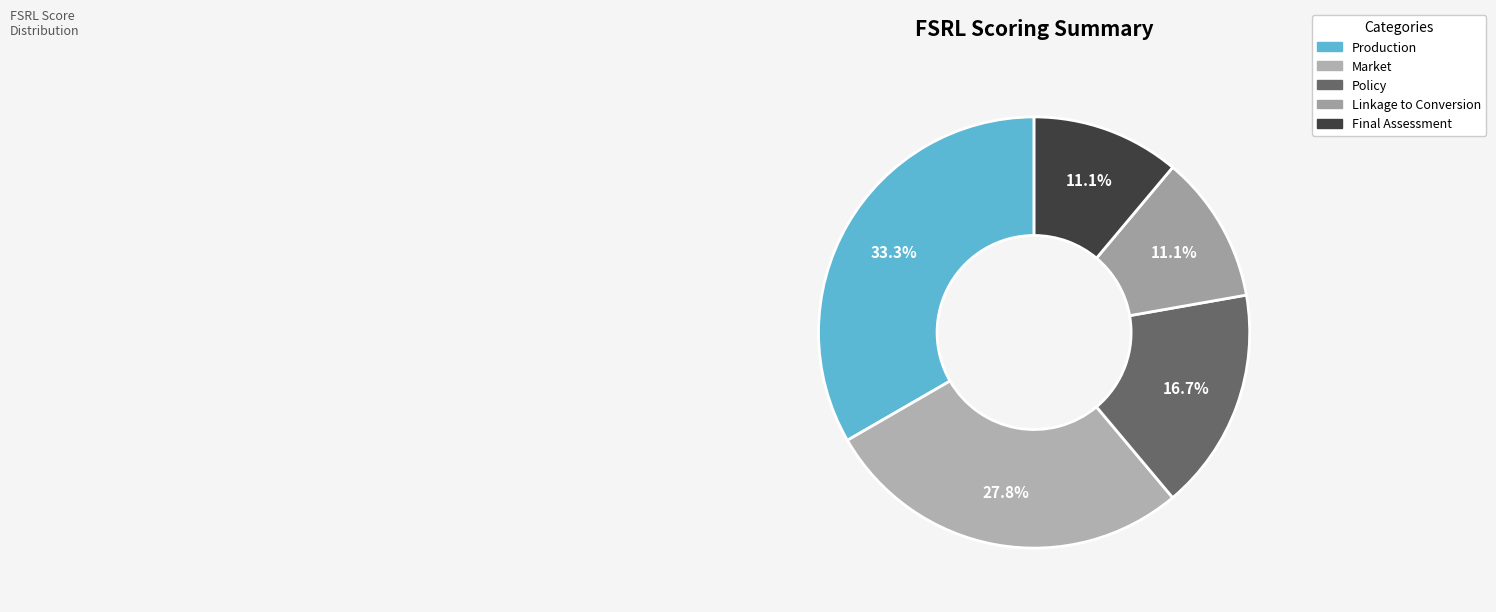

Which slice is the smallest?

Linkage to Conversion